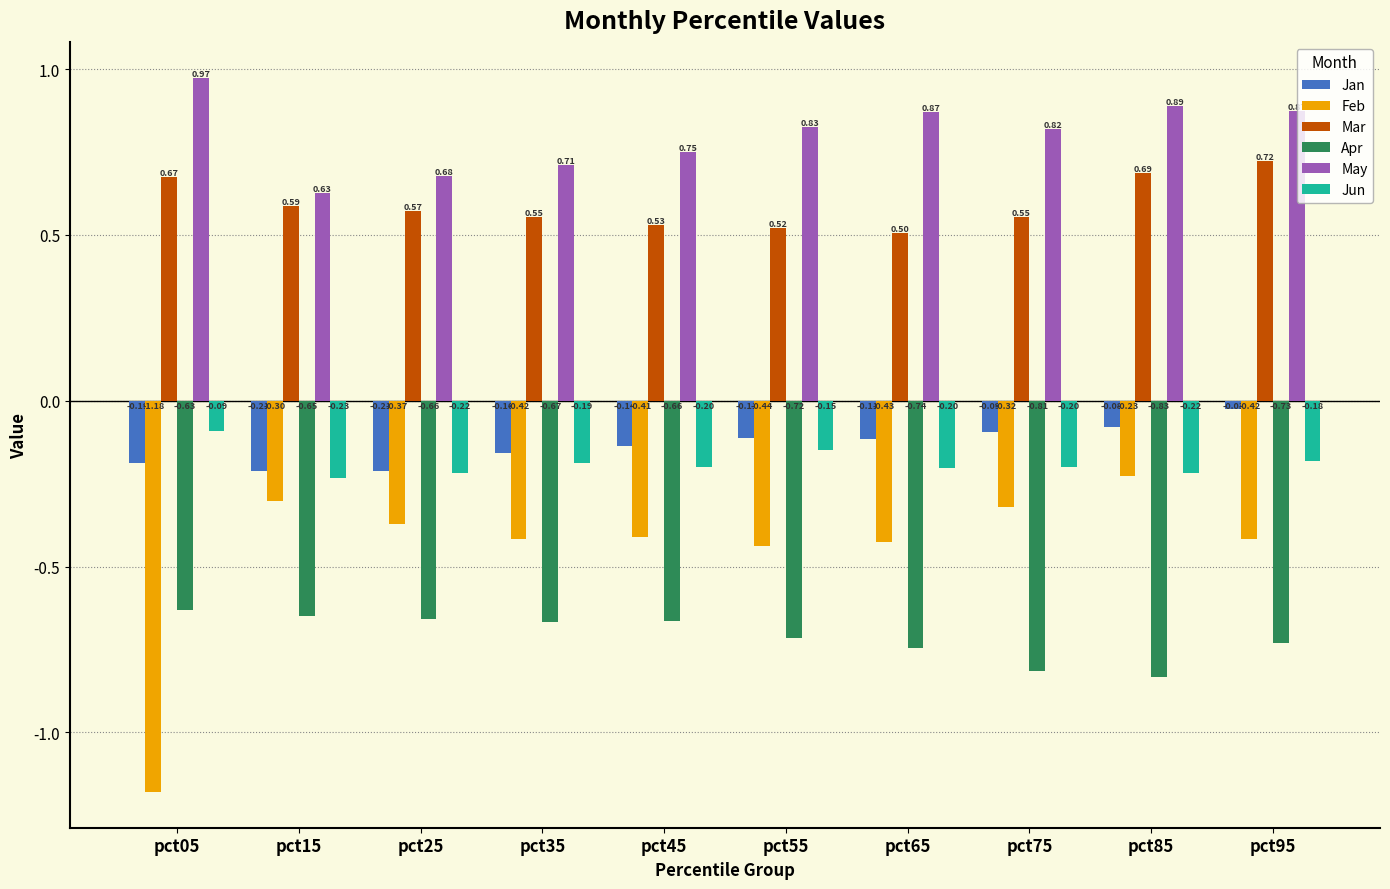

Are the bars horizontal?

No